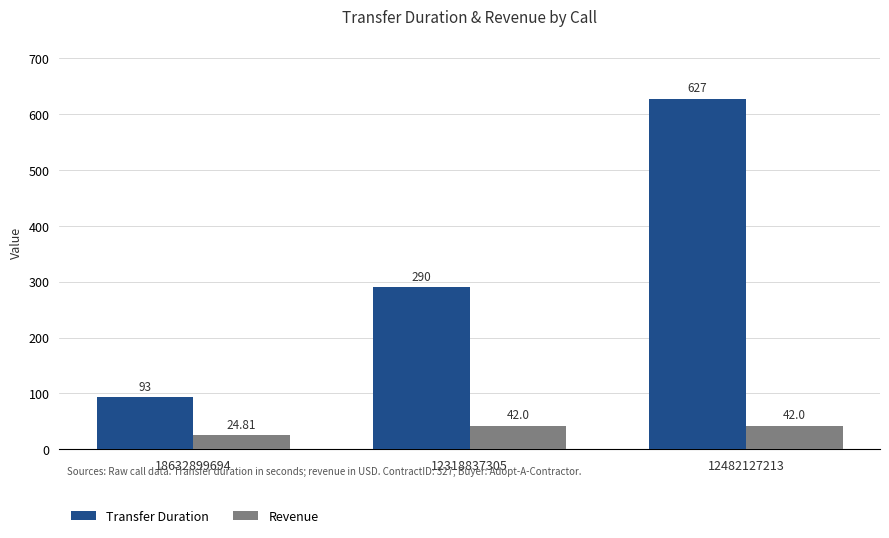

What is the label of the 1st bar from the left?

18632899694